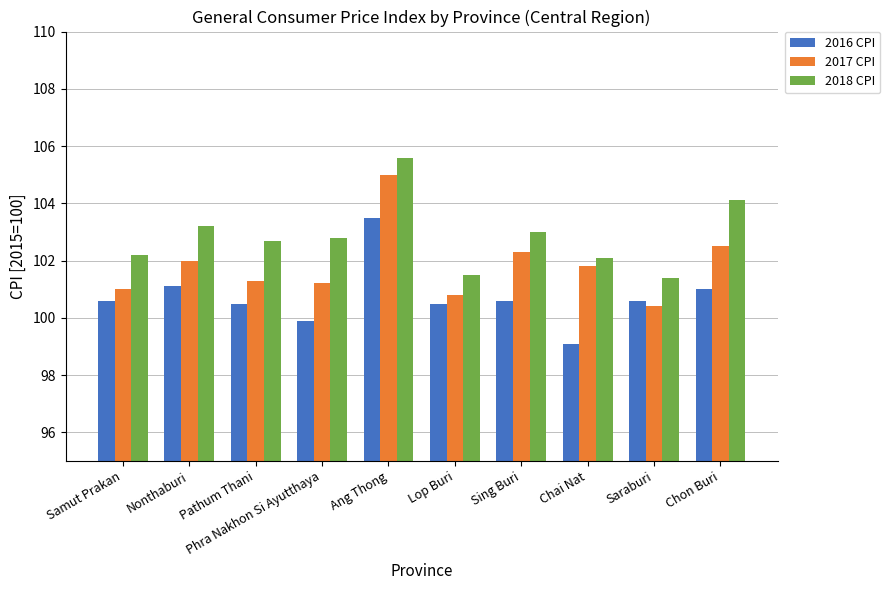

Between Pathum Thani and Sing Buri, which series saw the biggest shift?

2017 CPI